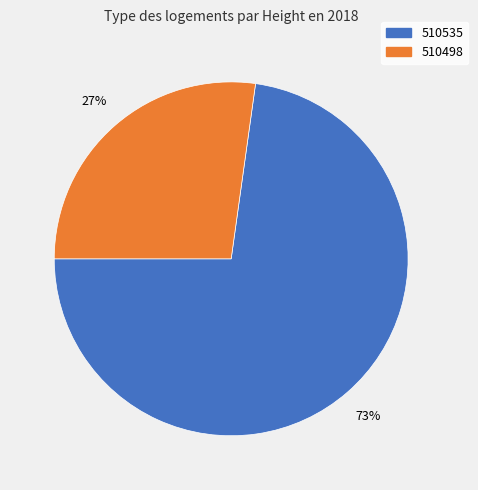

How many slices are in this pie chart?

2